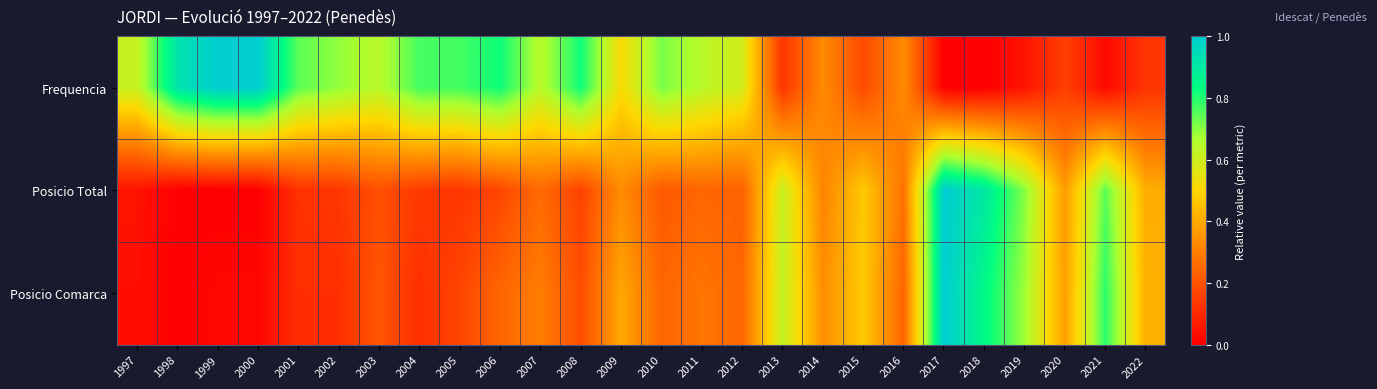

Reading right to left, list all the values displayed in this chart.

Frequencia: 2022=0.1	2021=0.0	2020=0.2	2019=0.1	2018=0.0	2017=0.0	2016=0.3	2015=0.2	2014=0.3	2013=0.1	2012=0.6	2011=0.6	2010=0.7	2009=0.5	2008=0.8	2007=0.6	2006=0.8	2005=0.8	2004=0.8	2003=0.6	2002=0.7	2001=0.7	2000=1.0	1999=1.0	1998=0.9	1997=0.6
Posicio Total: 2022=0.4	2021=0.7	2020=0.4	2019=0.7	2018=0.9	2017=1.0	2016=0.3	2015=0.5	2014=0.3	2013=0.6	2012=0.2	2011=0.2	2010=0.2	2009=0.3	2008=0.2	2007=0.3	2006=0.2	2005=0.1	2004=0.1	2003=0.2	2002=0.1	2001=0.1	2000=0.0	1999=0.0	1998=0.0	1997=0.1
Posicio Comarca: 2022=0.4	2021=0.8	2020=0.4	2019=0.7	2018=0.8	2017=1.0	2016=0.2	2015=0.5	2014=0.3	2013=0.6	2012=0.2	2011=0.3	2010=0.2	2009=0.4	2008=0.2	2007=0.3	2006=0.2	2005=0.2	2004=0.1	2003=0.2	2002=0.1	2001=0.1	2000=0.0	1999=0.0	1998=0.0	1997=0.0